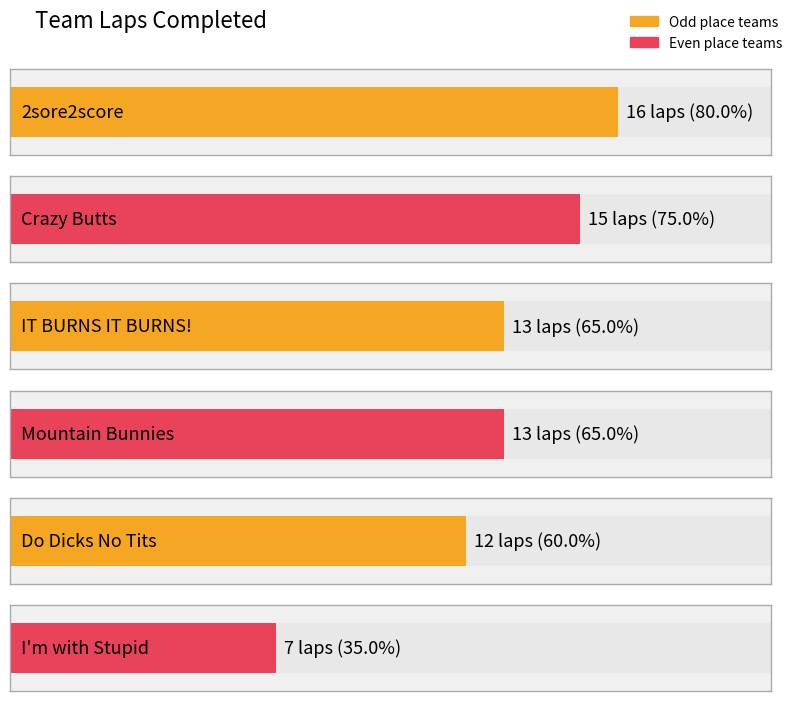

Which has a higher value, Crazy Butts or IT BURNS IT BURNS!?

Crazy Butts